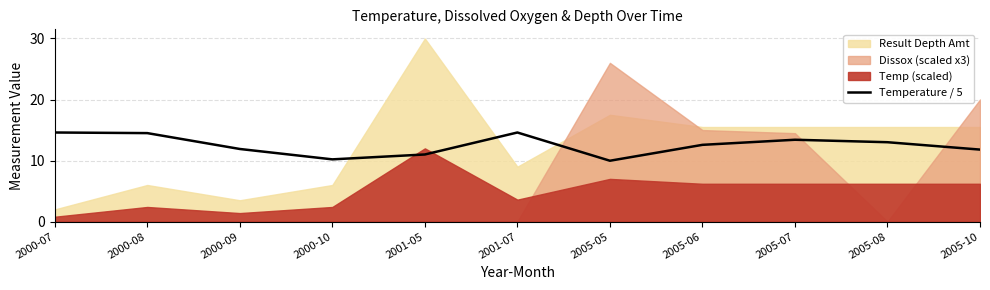

Where does the data first go above 12?

2000-07